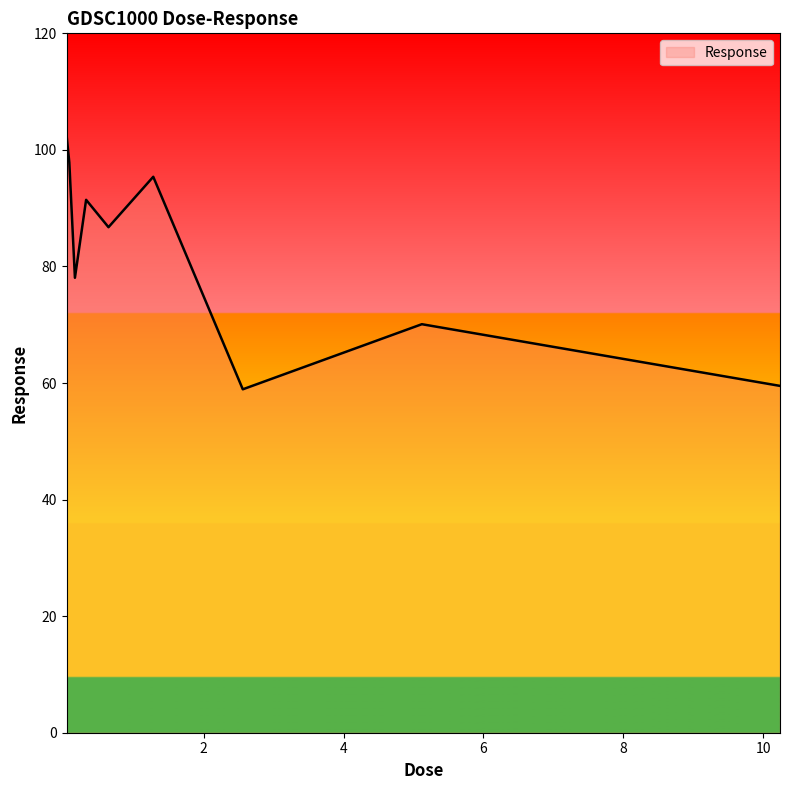

What is the maximum value shown in the chart?

102.6